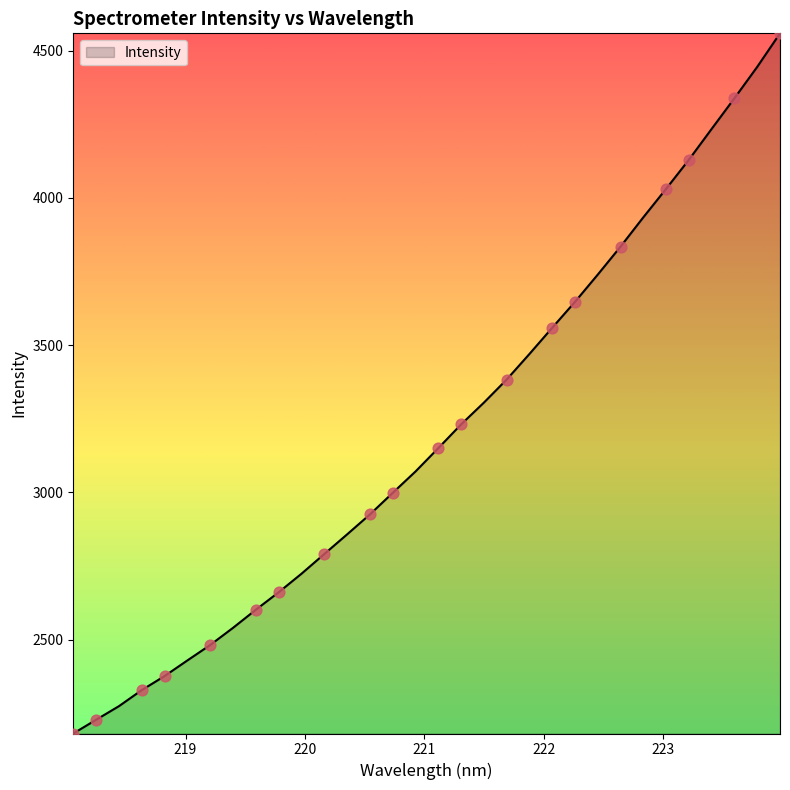

What is the difference between the maximum and minimum values?

2377.7